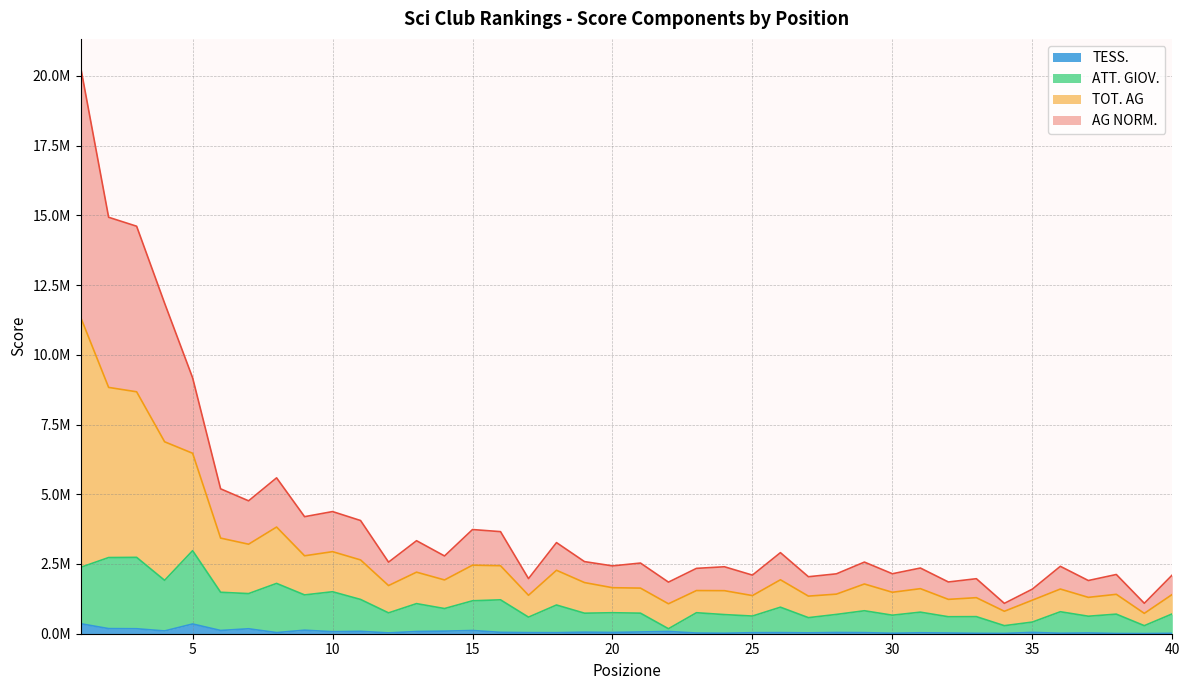

Which series changed the most between 30 and 32?

AG NORM.